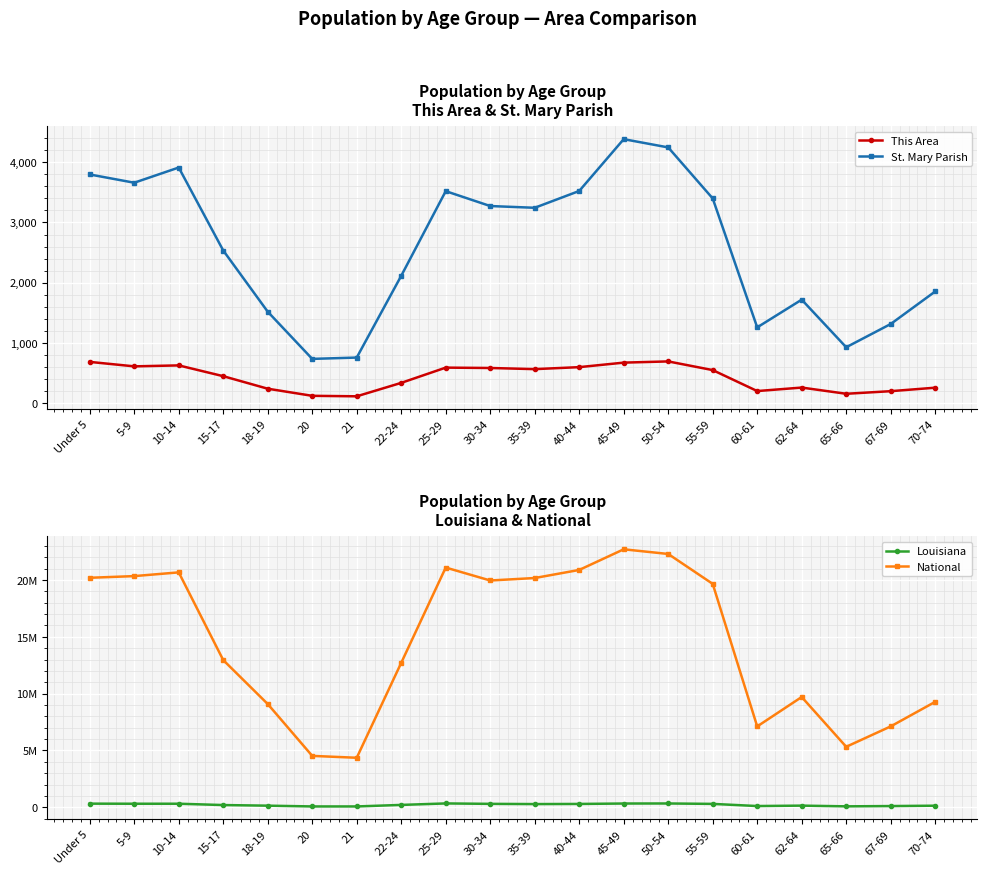

How many interior local valleys does the National series have?

4